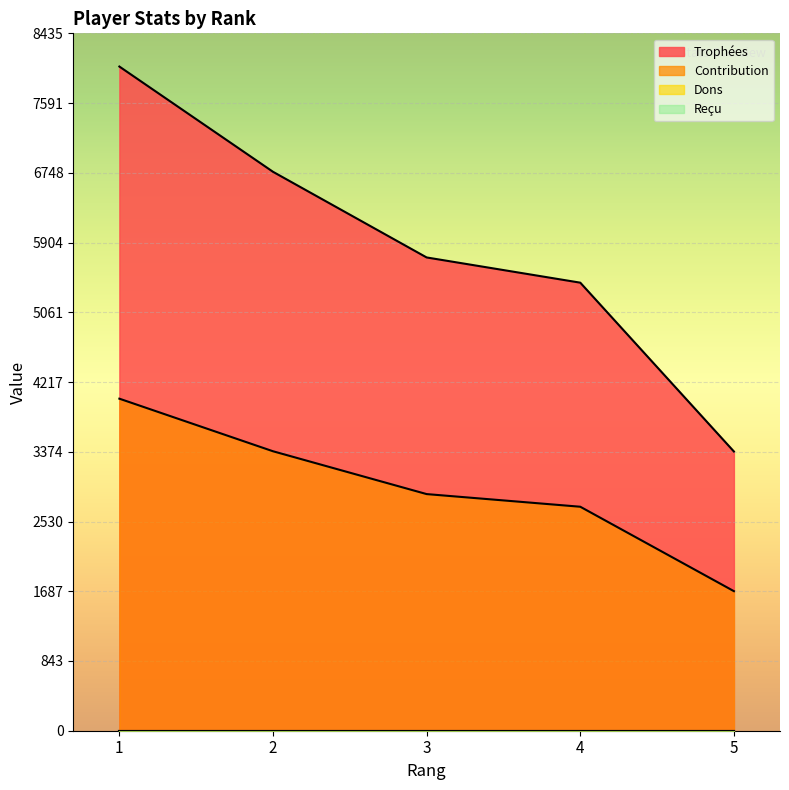

What is the average value of the Contribution series?

2931